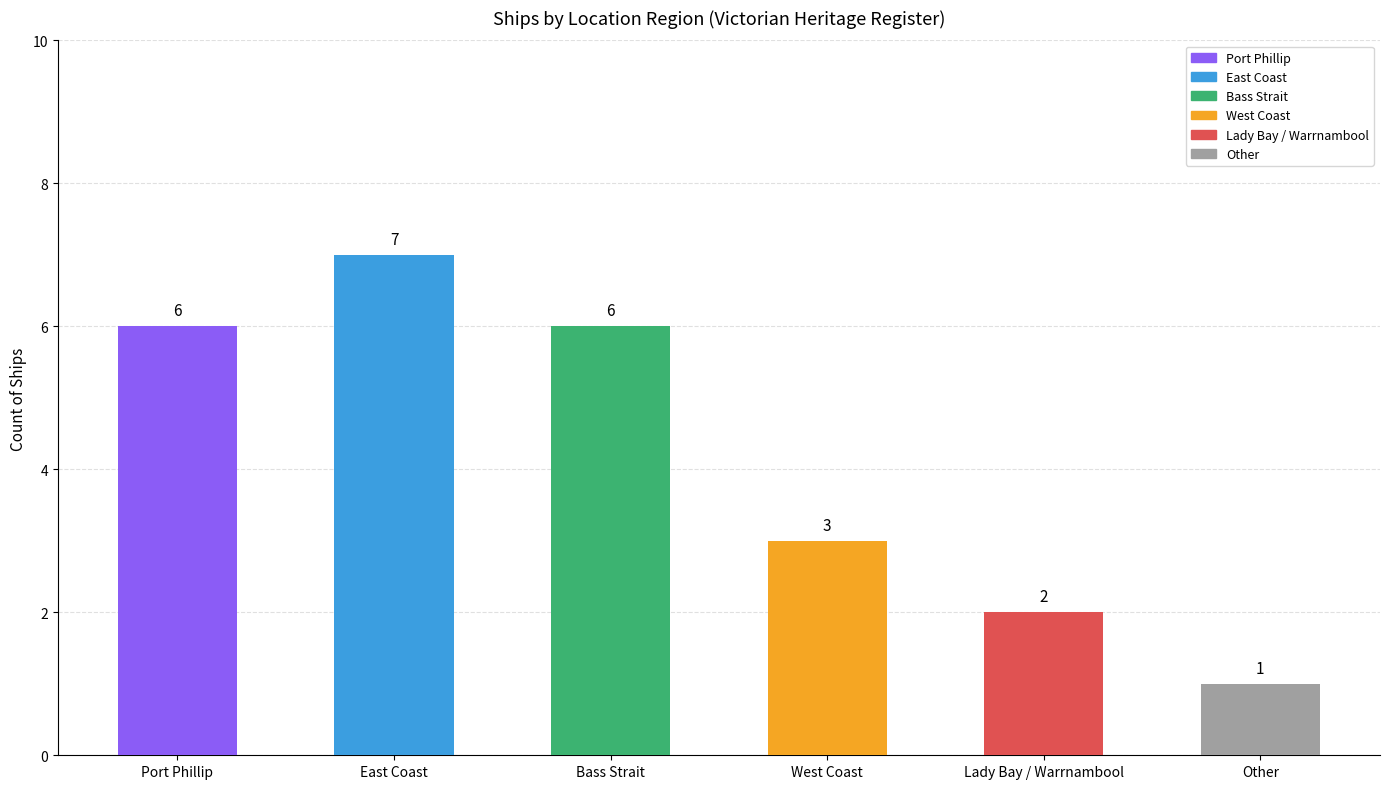

What is the label of the 6th bar from the left?

Other